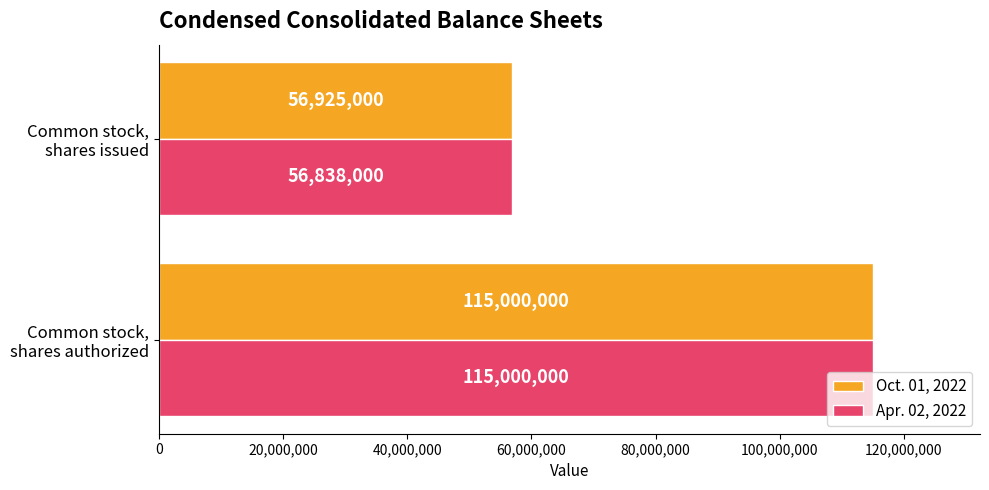

What is the sum of all Oct. 01, 2022 values?

171925000